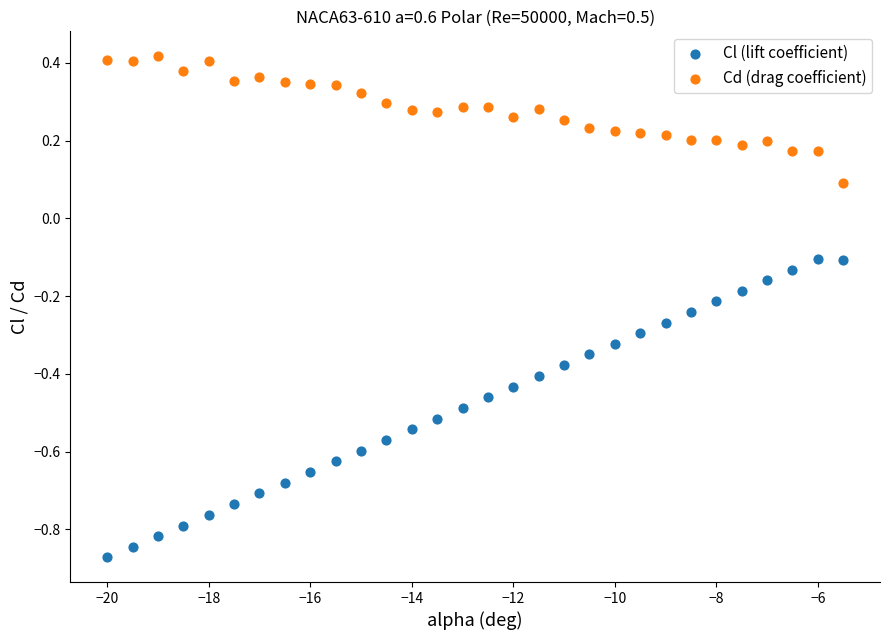

Which series reaches the minimum Y coordinate?

Cl (lift coefficient)